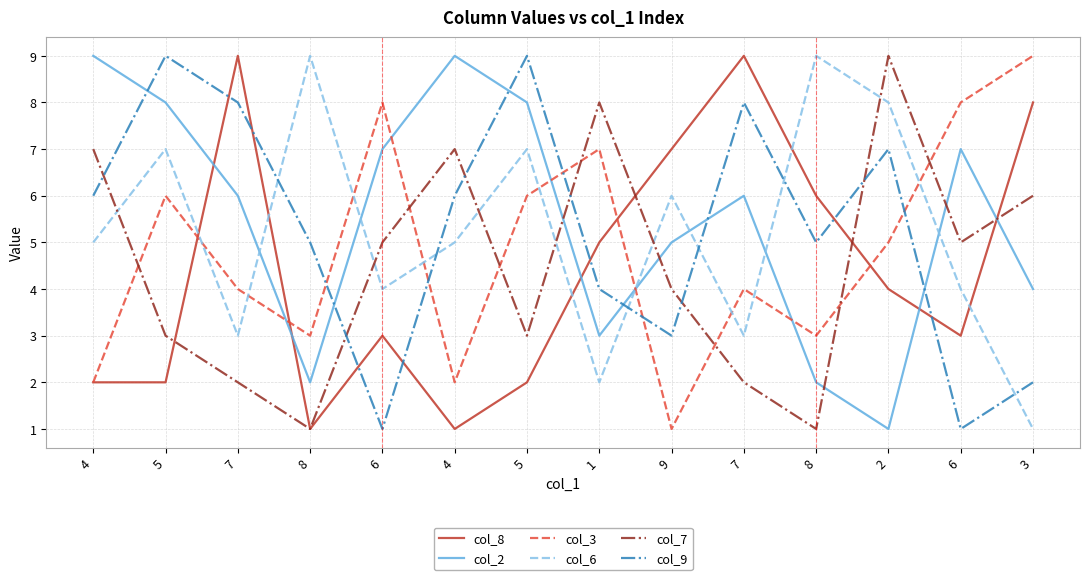

What is the spread (max minus min) of values at 4?

7